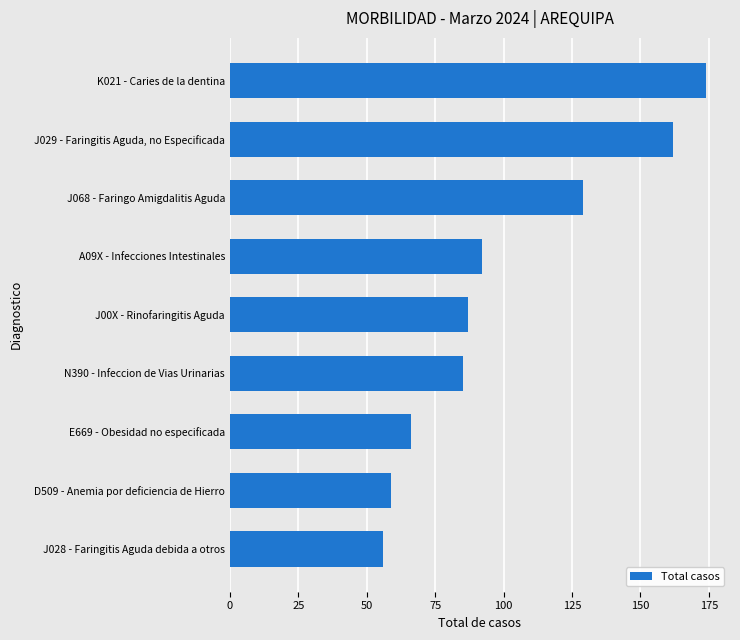

What value does the data have at J029 - Faringitis Aguda, no Especificada?

162